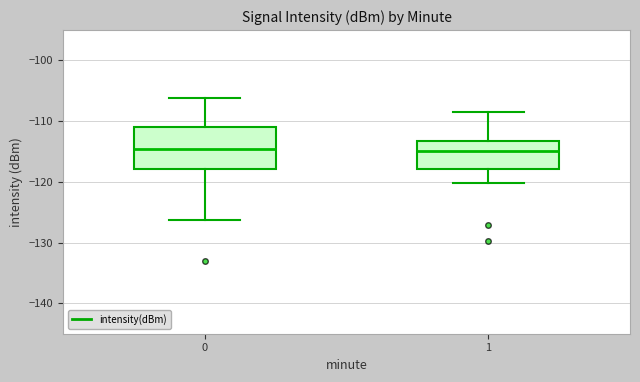

Where does the upper whisker of the box at x = 0 end on the y-axis? The values are not printed on the chart, so give them approximately, as read against the axis.

-106